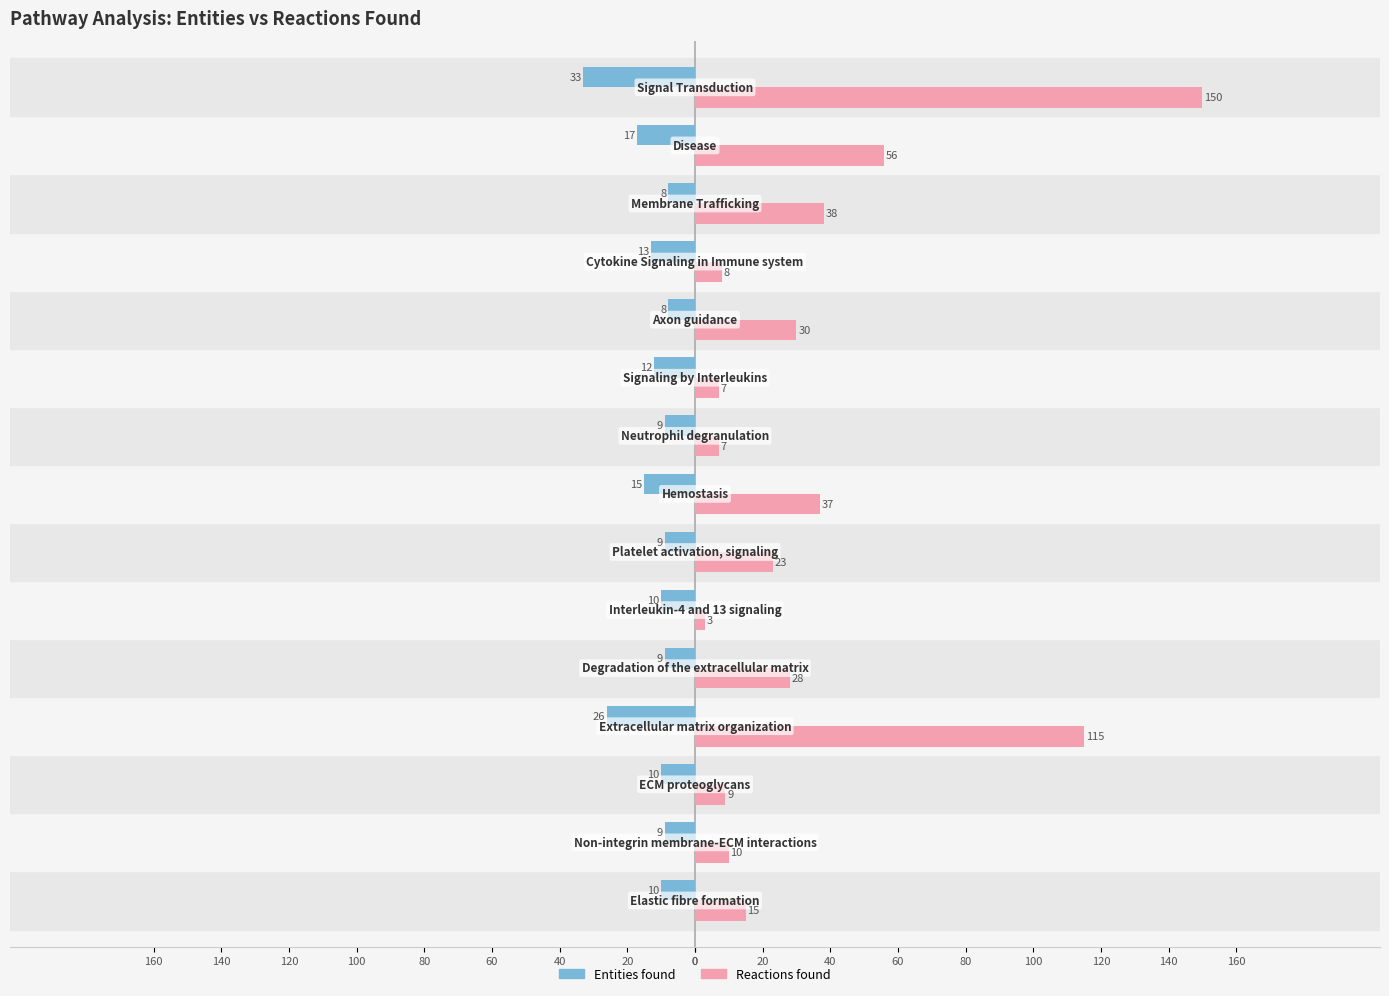

What are all the series names shown in the legend?

Entities found, Reactions found